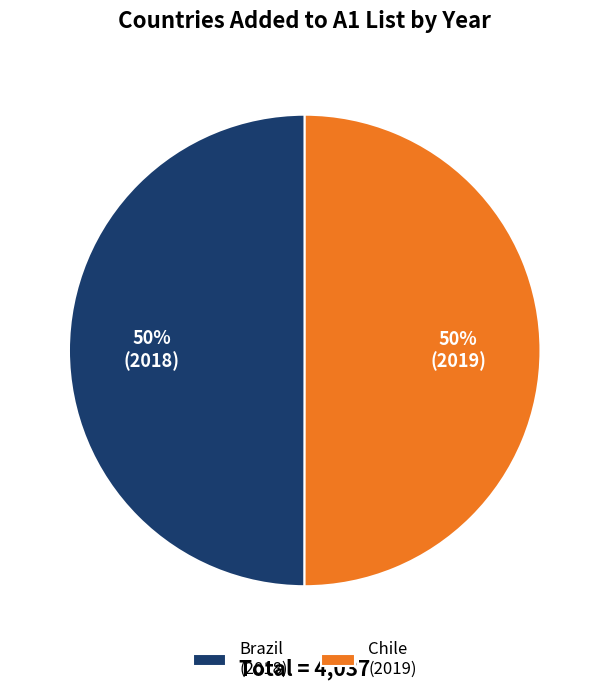

To the nearest percent, what is the combined percentage of Brazil and Chile?

100%